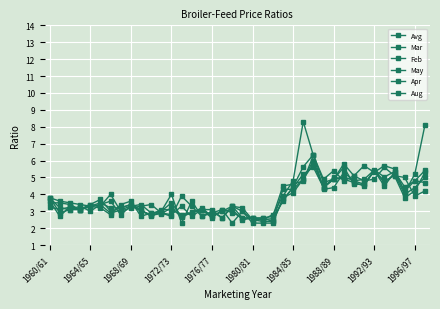

Count the number of categories in the chart.

38